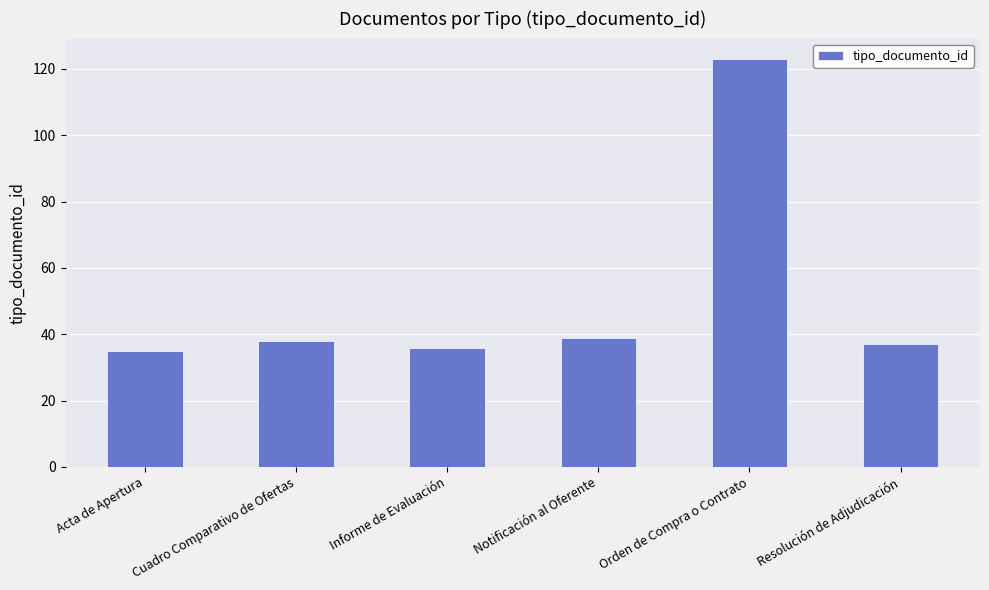

What is the maximum value shown in the chart?

123